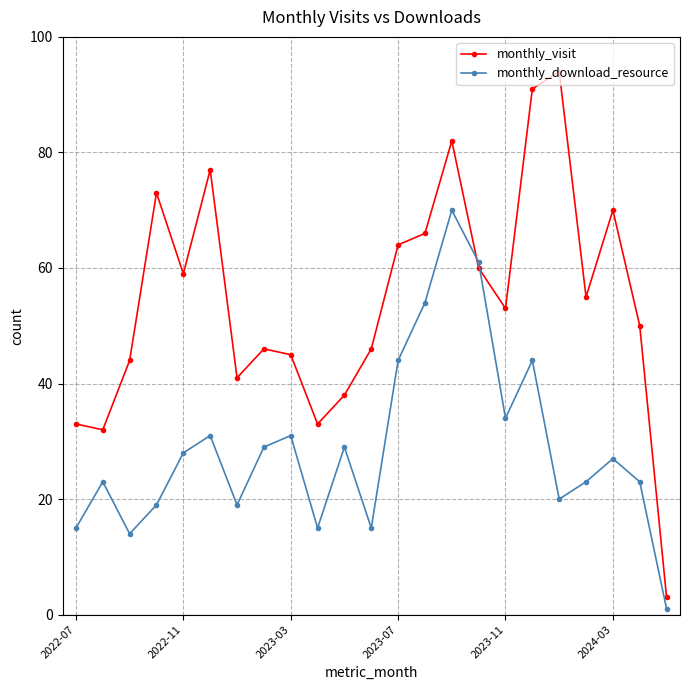

What is the average value of the monthly_download_resource series?

29